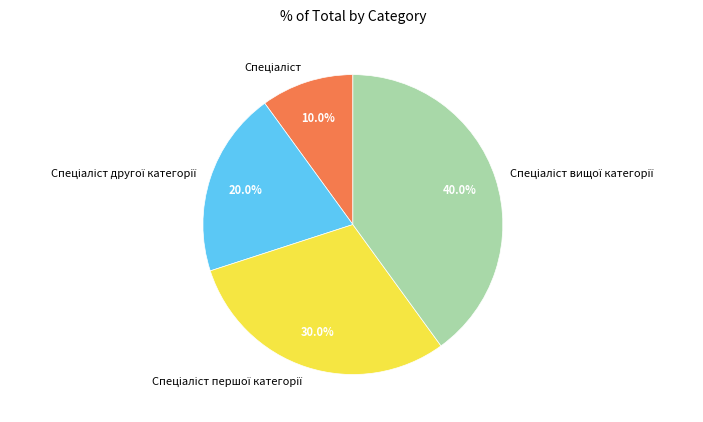

Does any single category account for the majority?

No